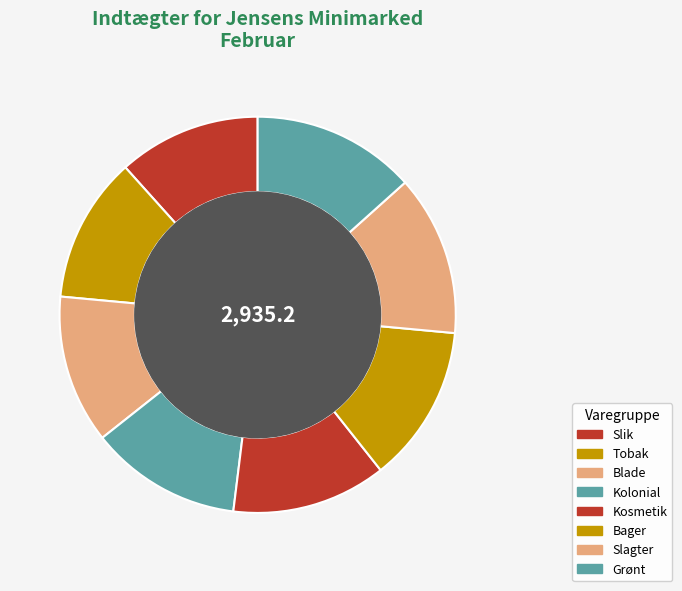

Is the sum of Kosmetik and Kolonial greater than half?

No